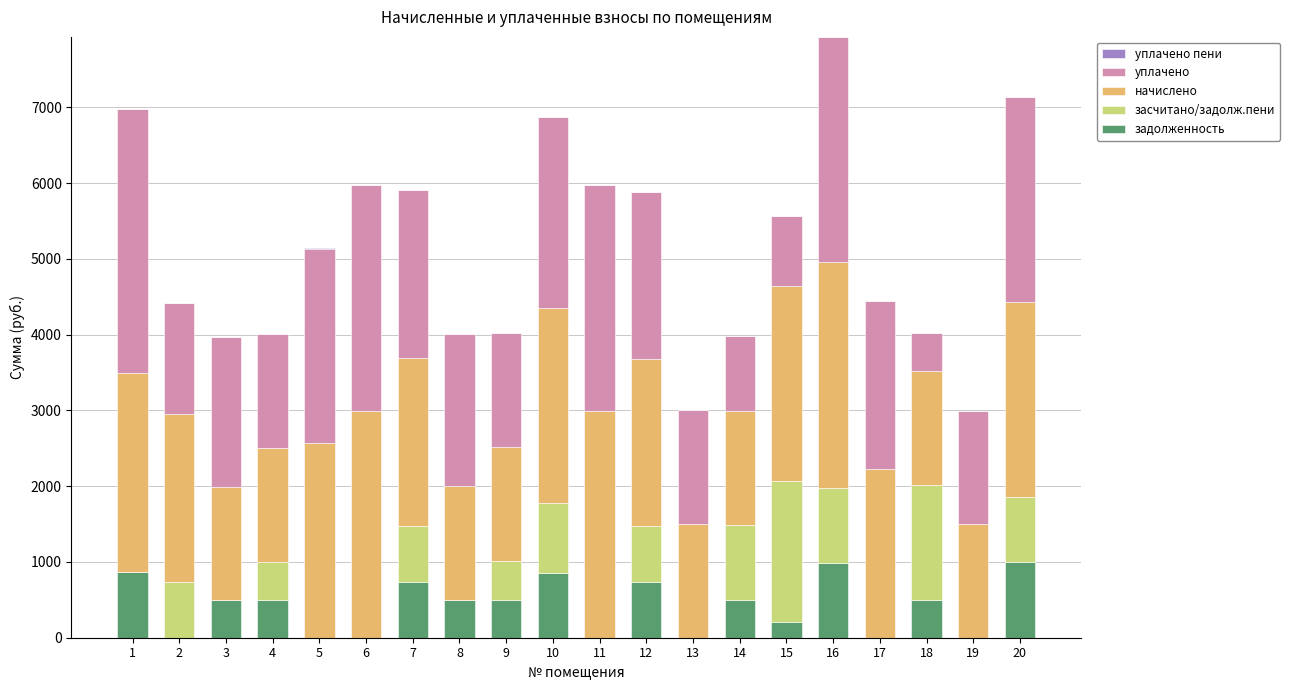

What is the highest value of the задолженность series?

997.5